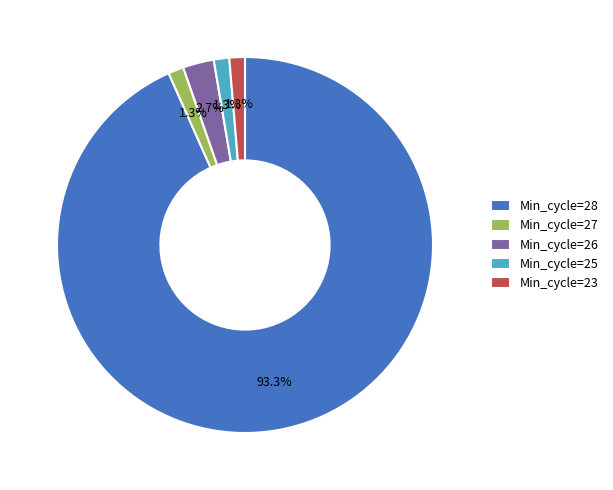

Does Min_cycle=25 account for over 50% of the chart?

No